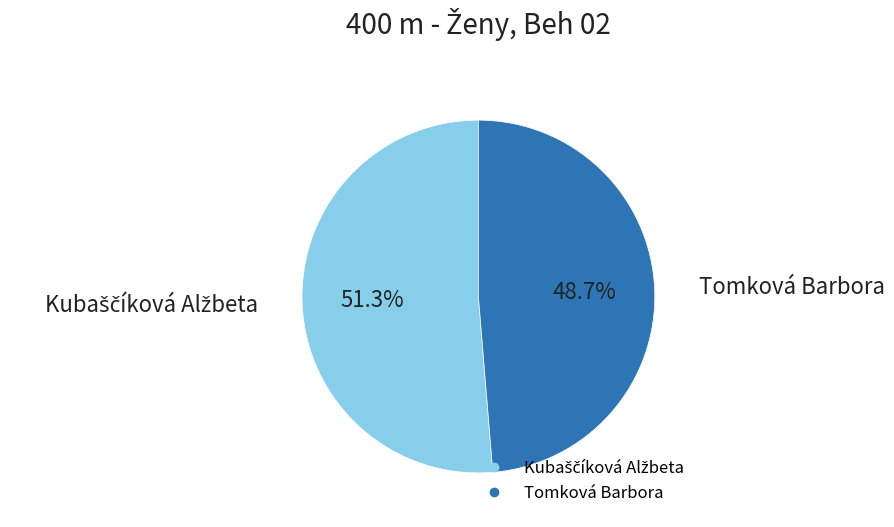

How much of the chart is everything except Tomková Barbora?

51.3%